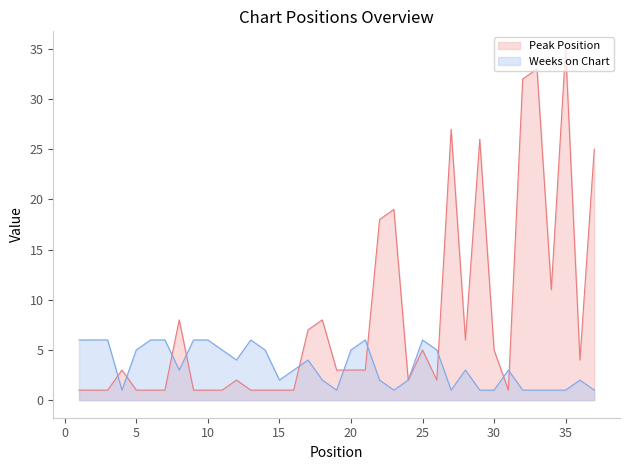

What is the value of the Peak Position point at the 23rd from the left?

19